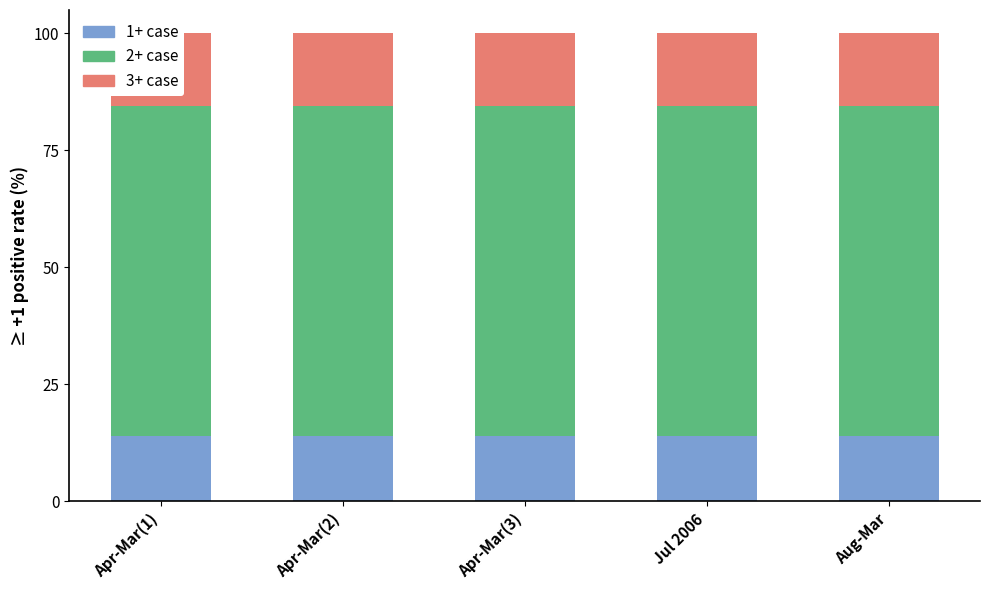

The 3+ case series shows 6.4 at Jul 2006. True or false?

False